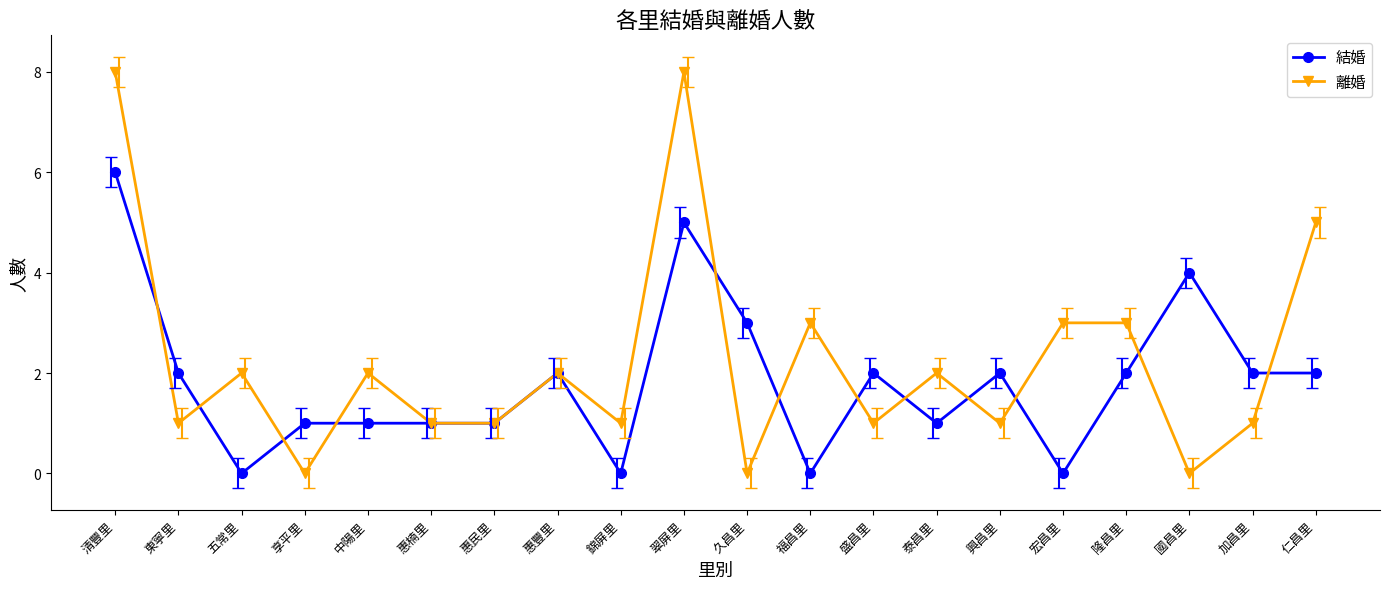

At 福昌里, list the series in order from smallest to largest.

結婚, 離婚